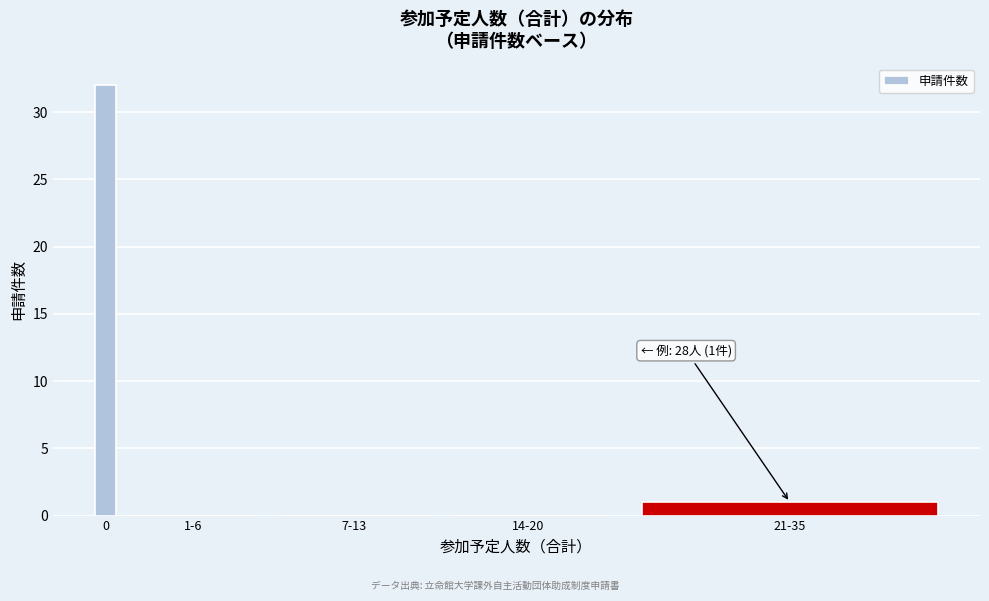

Reading left to right, transcribe all the data shown in this chart.

0=32	1-6=0	7-13=0	14-20=0	21-35=1